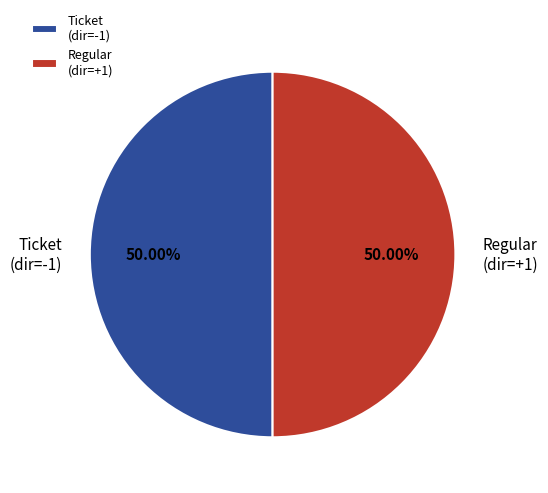

What is the ratio of the value at Regular (dir=+1) to the value at Ticket (dir=-1)?

1.0